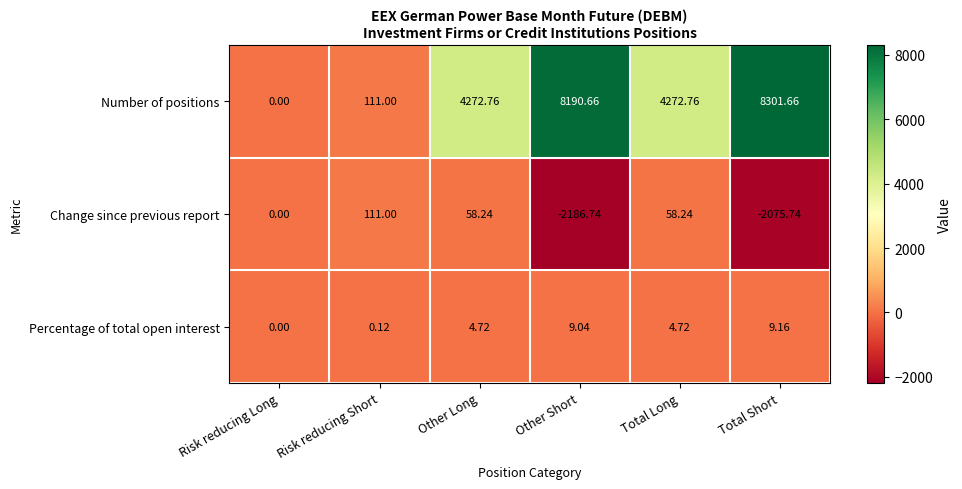

At how many categories does at least one series exceed 114?

4